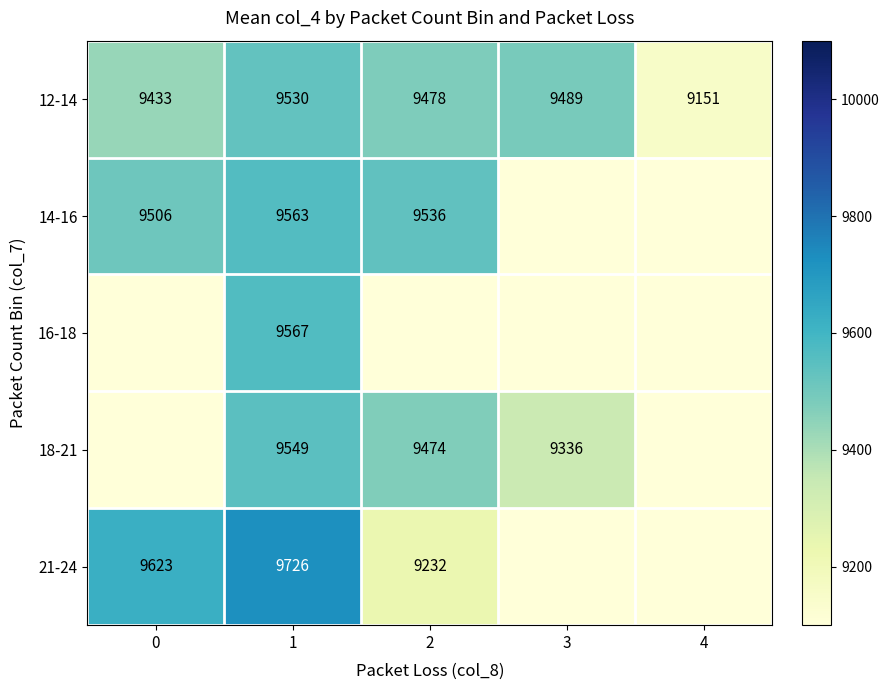

The 21-24 series shows 9232 at 2. True or false?

True